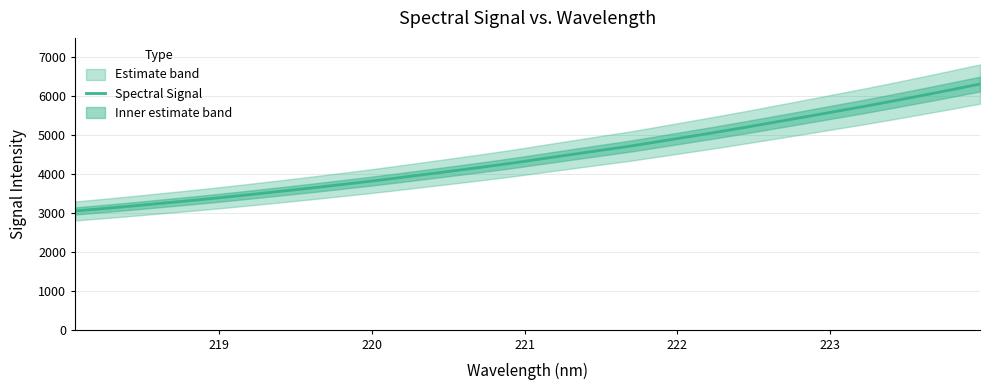

Does the chart display data point markers on the line(s)?

No